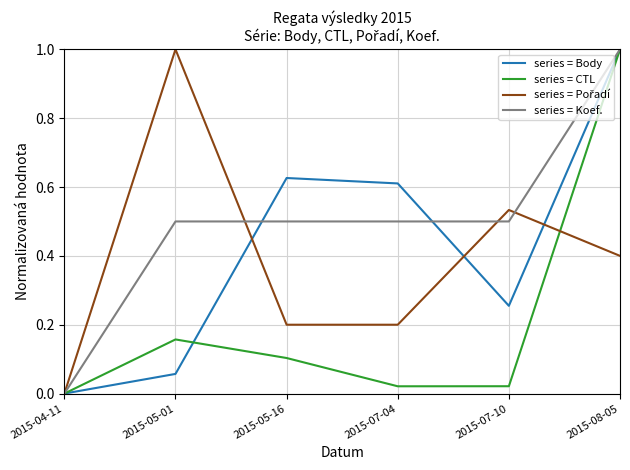

Is this an area chart (filled region under the line)?

No